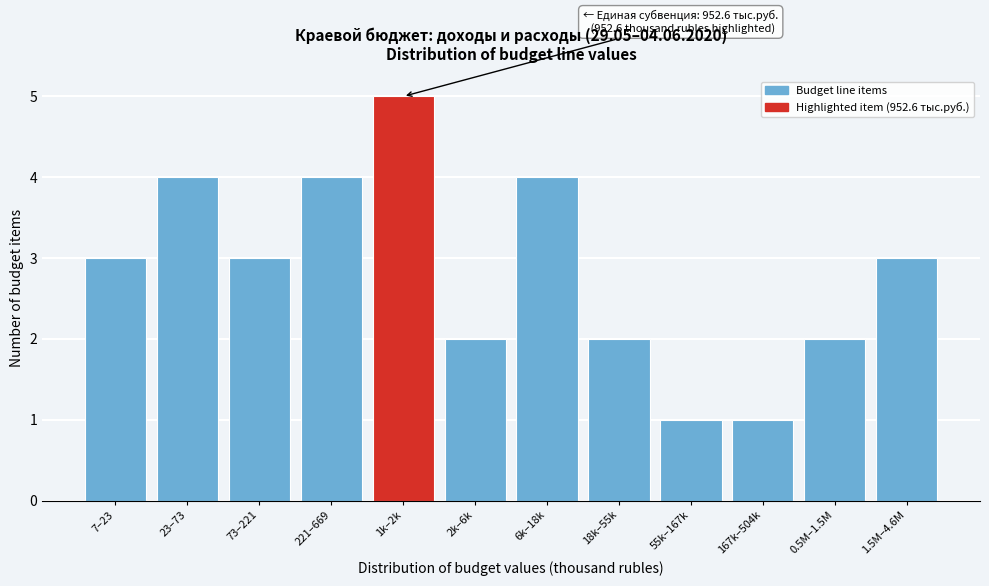

Reading left to right, transcribe all the data shown in this chart.

3	4	3	4	5	2	4	2	1	1	2	3